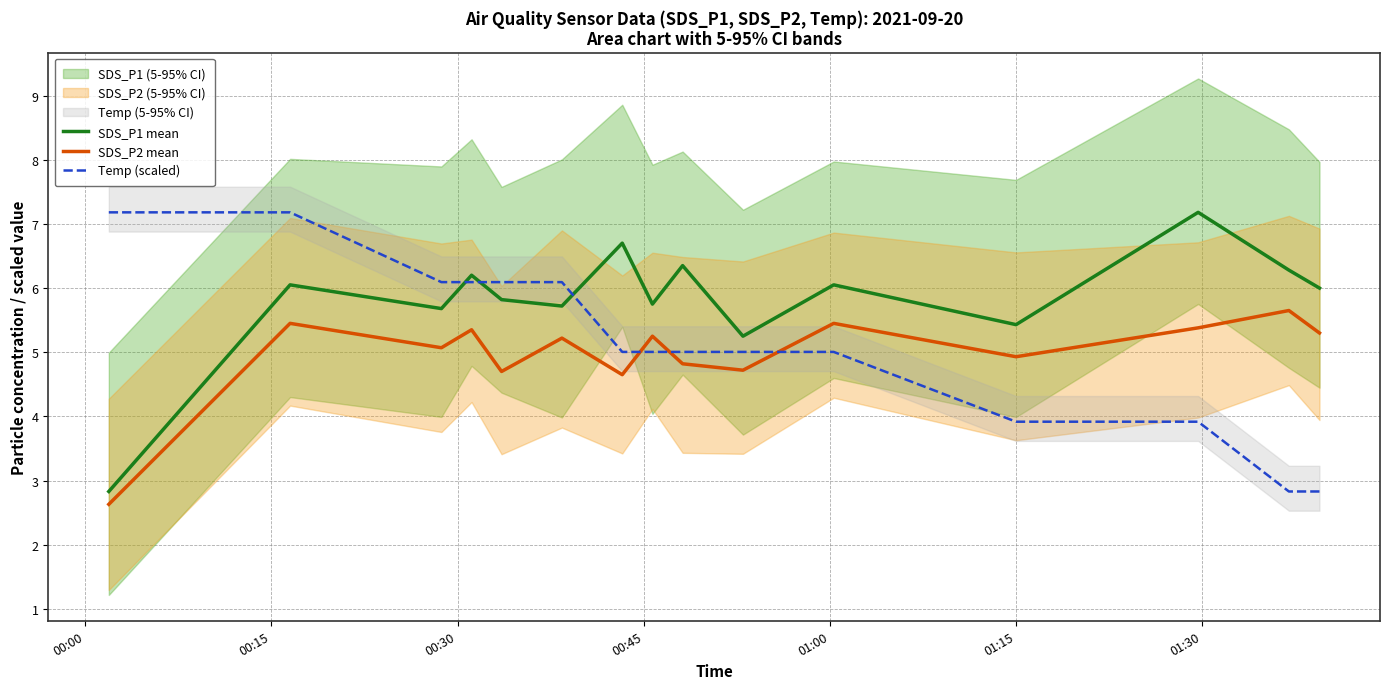

True or false: Temp (scaled) and SDS_P1 mean cross at least once.

True